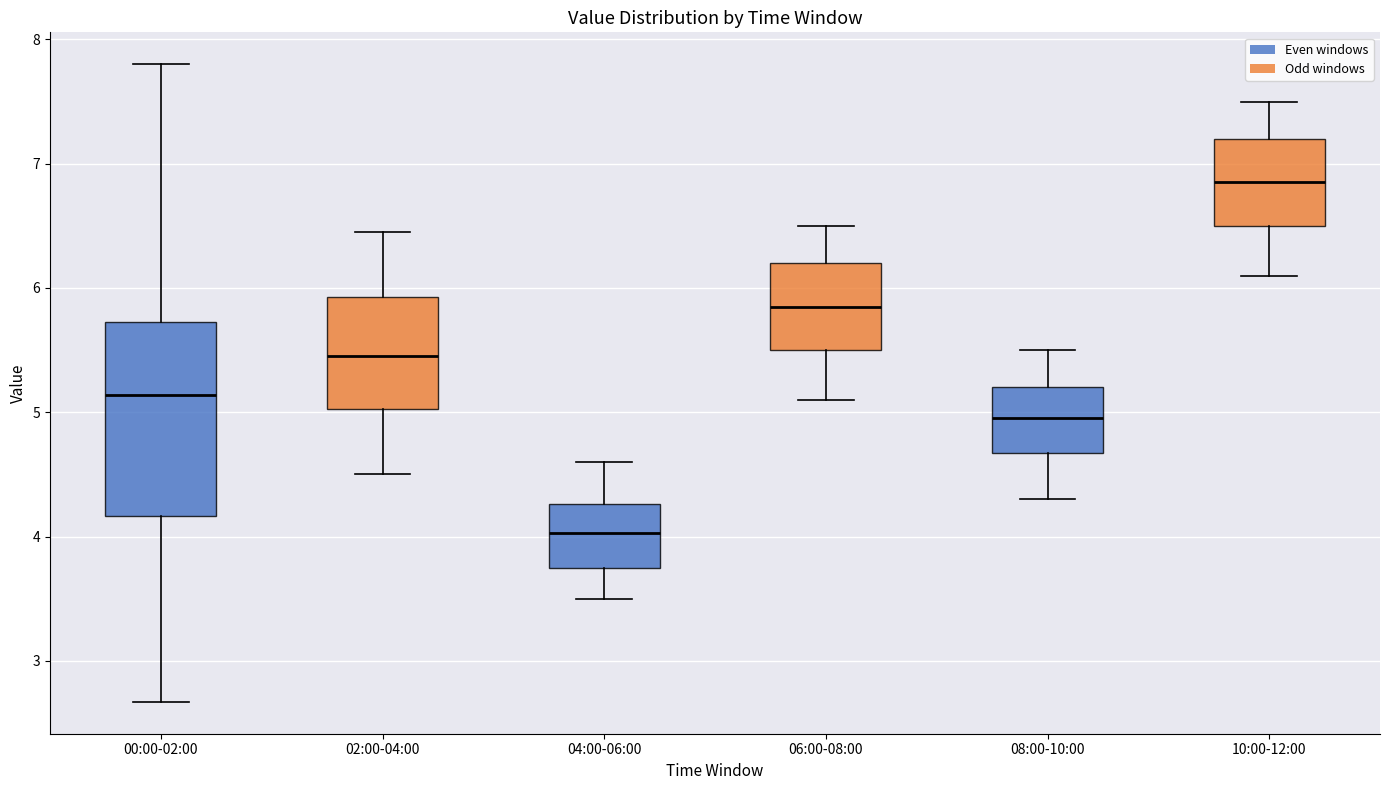

Reading left to right, transcribe this box plot: for each box, give where its median line is, the range the box spans, and where its two whiskers end, as read against the y-axis. The values are not printed on the chart, so give them approximately, as read against the axis.

00:00-02:00: median 5.1, box 4.2 to 5.7, whiskers 2.7 to 7.8
02:00-04:00: median 5.5, box 5.0 to 5.9, whiskers 4.5 to 6.5
04:00-06:00: median 4.0, box 3.8 to 4.3, whiskers 3.5 to 4.6
06:00-08:00: median 5.9, box 5.5 to 6.2, whiskers 5.1 to 6.5
08:00-10:00: median 5.0, box 4.7 to 5.2, whiskers 4.3 to 5.5
10:00-12:00: median 6.9, box 6.5 to 7.2, whiskers 6.1 to 7.5